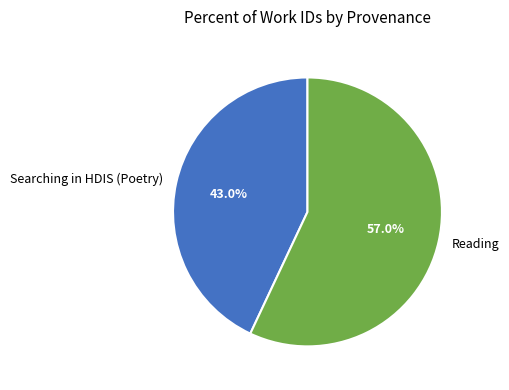

Which category accounts for the majority?

Reading